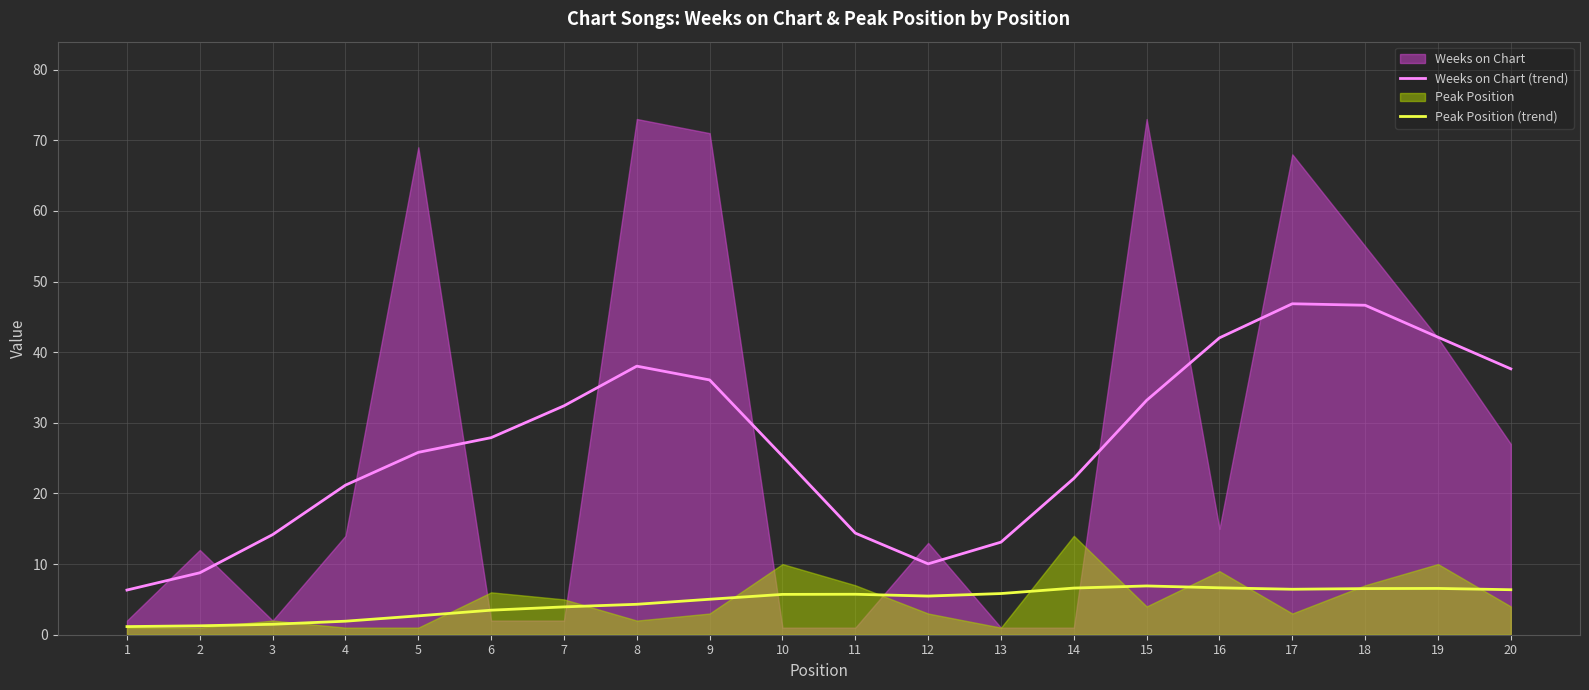

True or false: Peak Position (trend) and Weeks on Chart (trend) cross at least once.

False